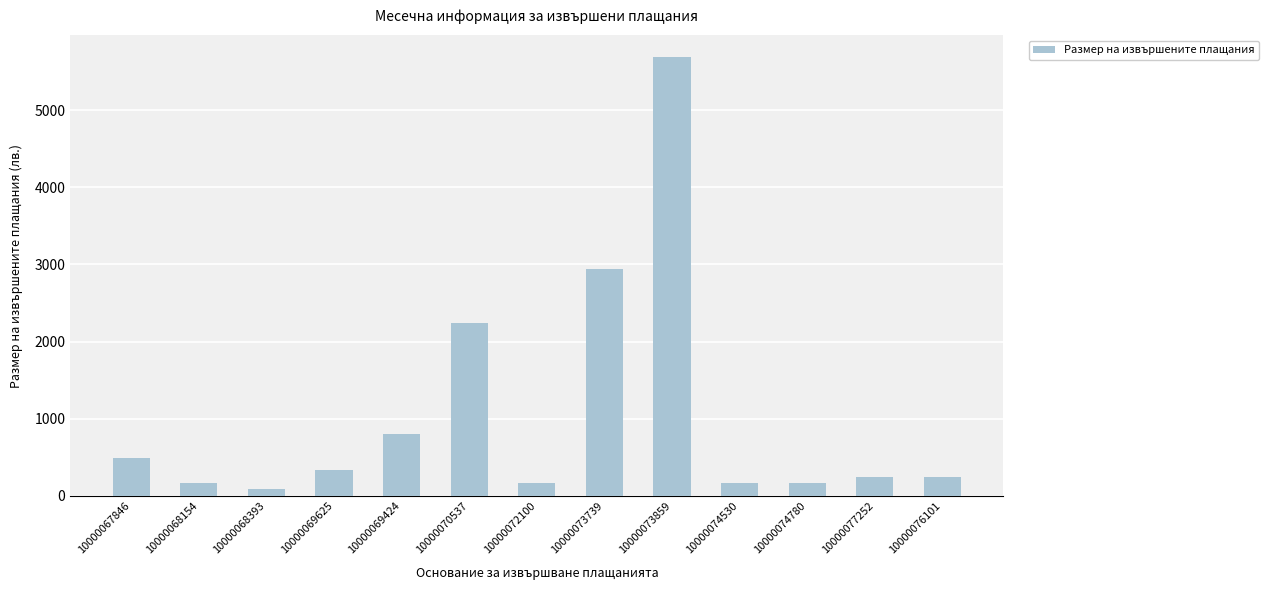

What is the greatest value displayed?

5683.8